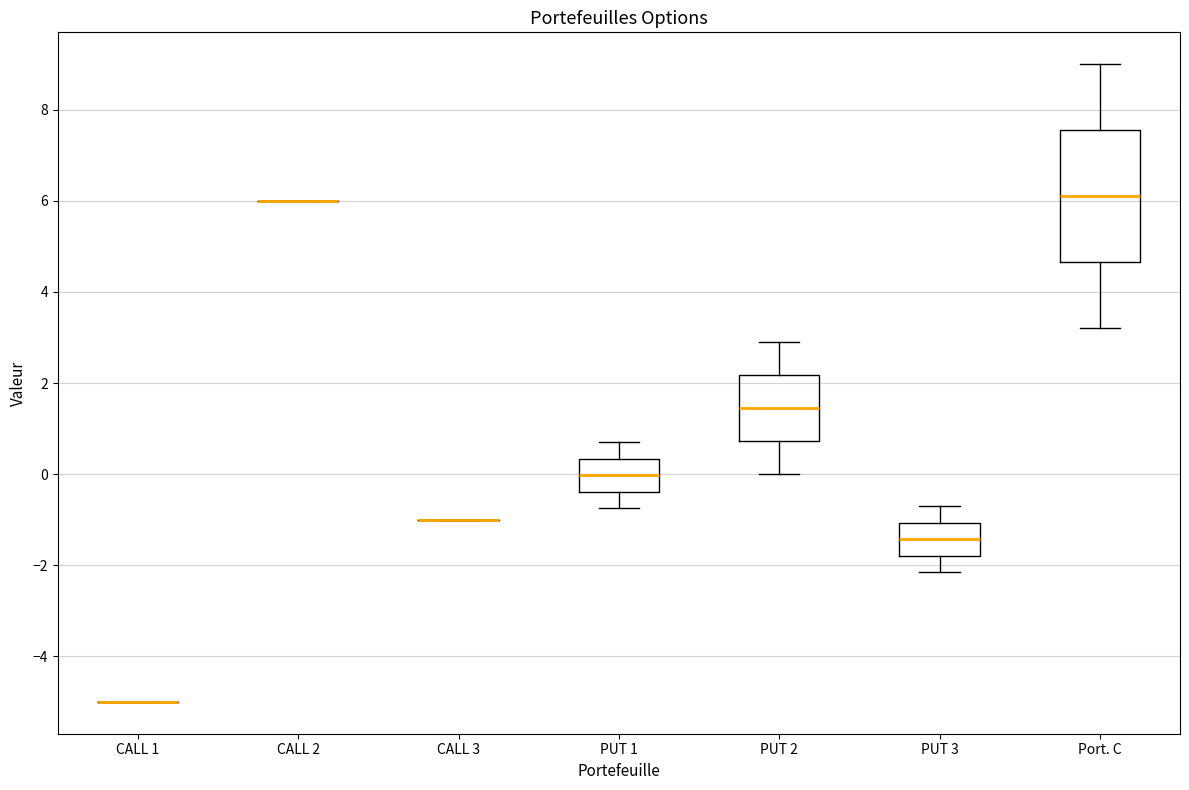

Reading left to right, read every box against the y-axis: the position of its median line, the range the box covers, and the ends of its whiskers. The values are not printed on the chart, so give them approximately, as read against the axis.

CALL 1: box collapsed to a line at -5.0, whiskers -5.0 to -5.0
CALL 2: box collapsed to a line at 6.0, whiskers 6.0 to 6.0
CALL 3: box collapsed to a line at -1.0, whiskers -1.0 to -1.0
PUT 1: median 0.0, box -0.4 to 0.4, whiskers -0.8 to 0.8
PUT 2: median 1.4, box 0.8 to 2.2, whiskers 0.0 to 3.0
PUT 3: median -1.4, box -1.8 to -1.0, whiskers -2.2 to -0.6
Port. C: median 6.2, box 4.6 to 7.6, whiskers 3.2 to 9.0